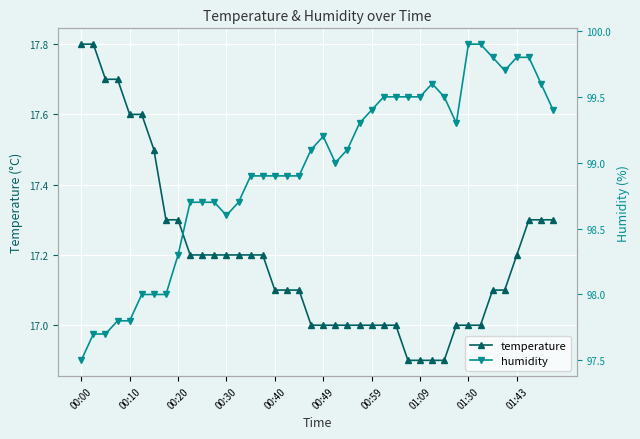

True or false: humidity and temperature intersect in this chart.

False